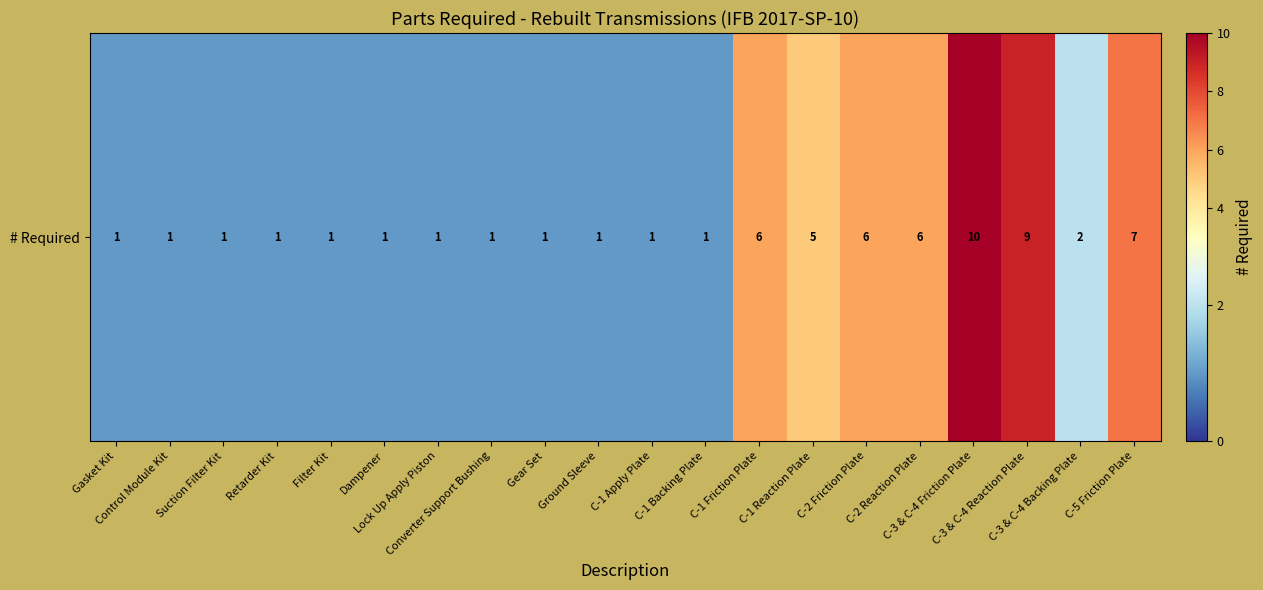

Approximately how many times larger is the value at Filter Kit compared to Lock Up Apply Piston?

1.0